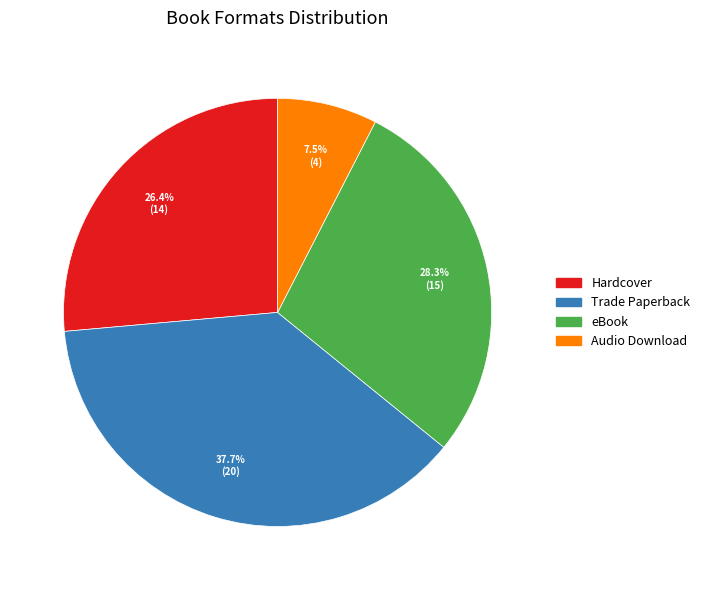

What is the smallest slice in the pie chart?

Audio Download